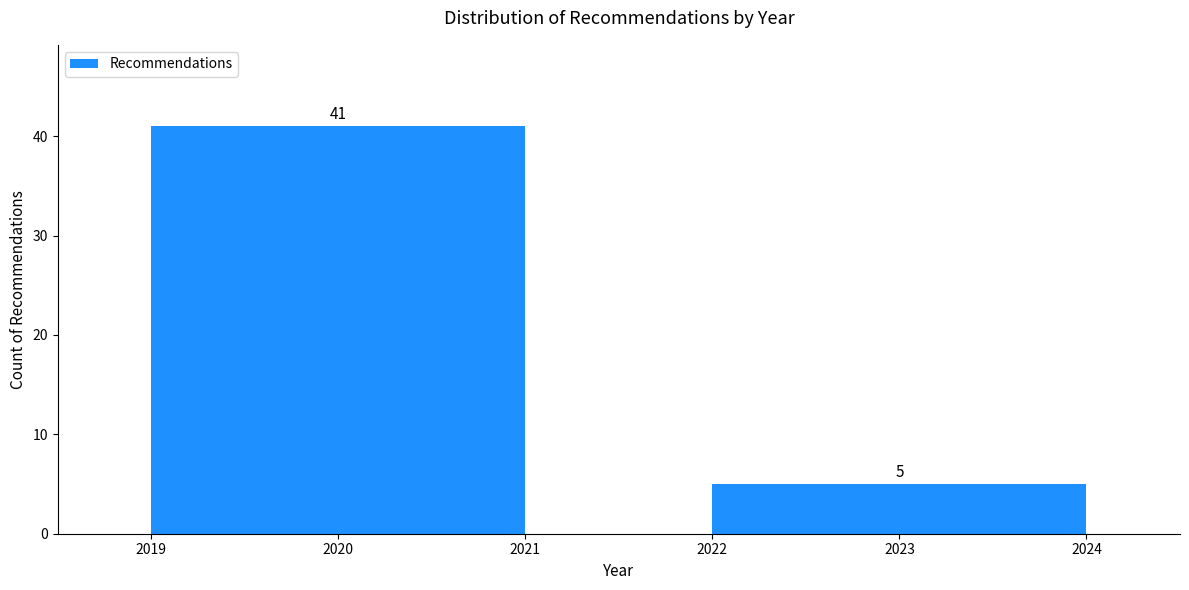

Reading left to right, transcribe all the data shown in this chart.

2020=41	2023=5